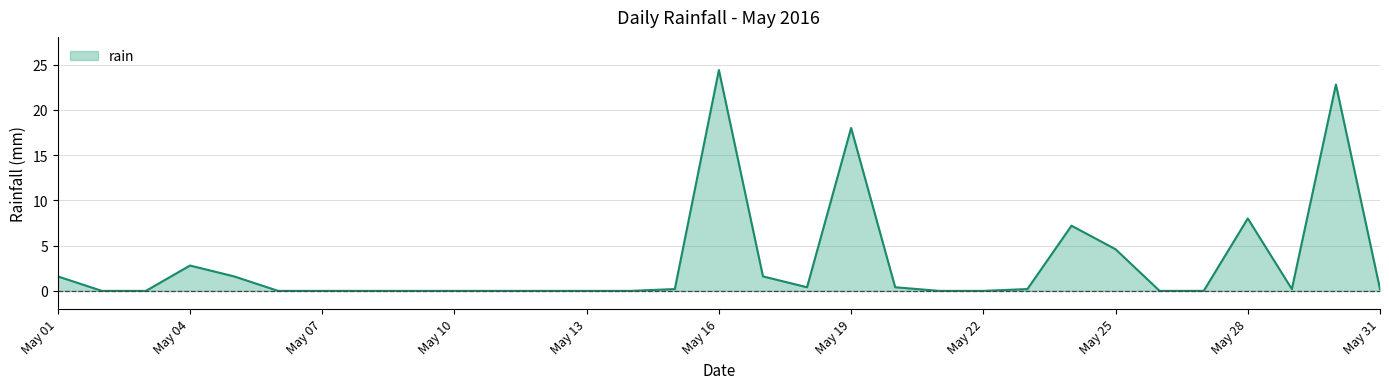

What is the average value?

3.2